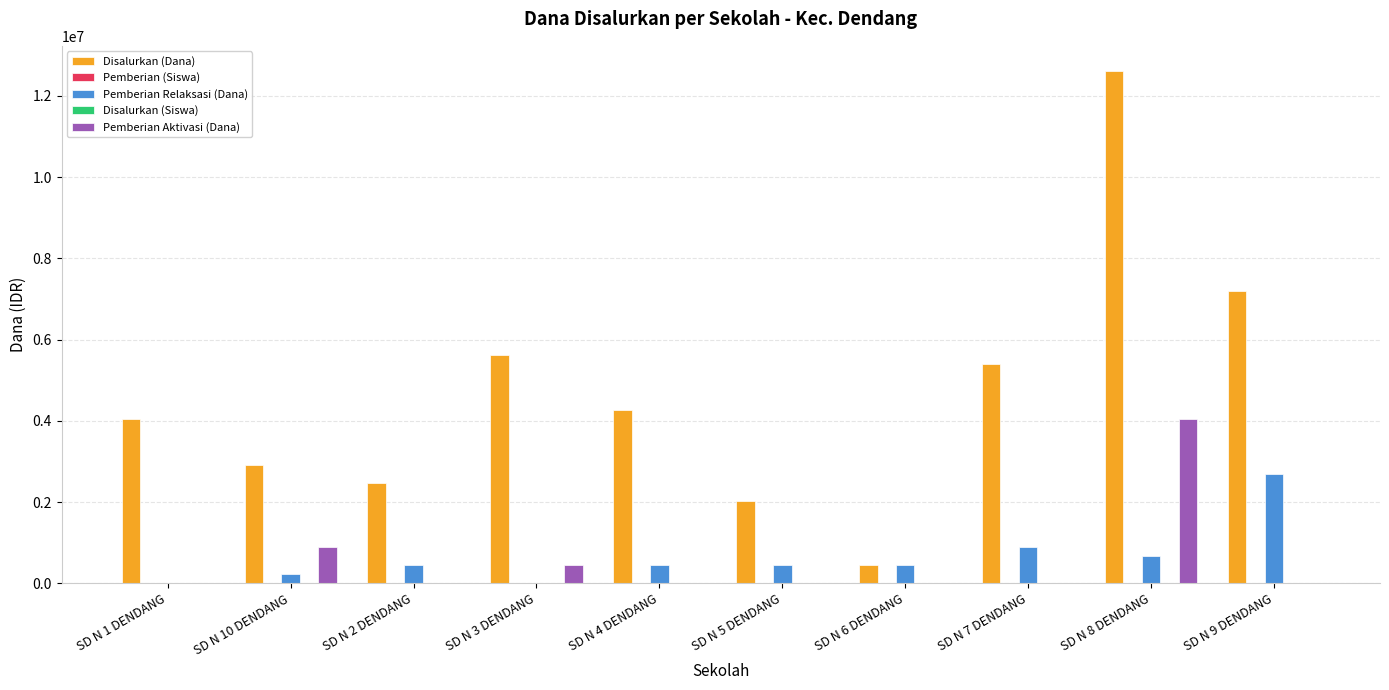

What is the sum of all Pemberian Aktivasi (Dana) values?

5400000